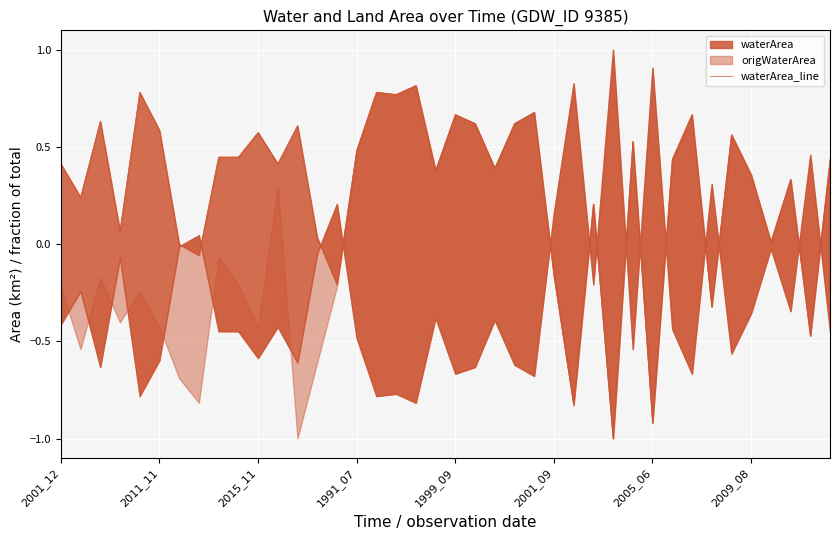

What is the change in value from 28 to 37?

+1.3